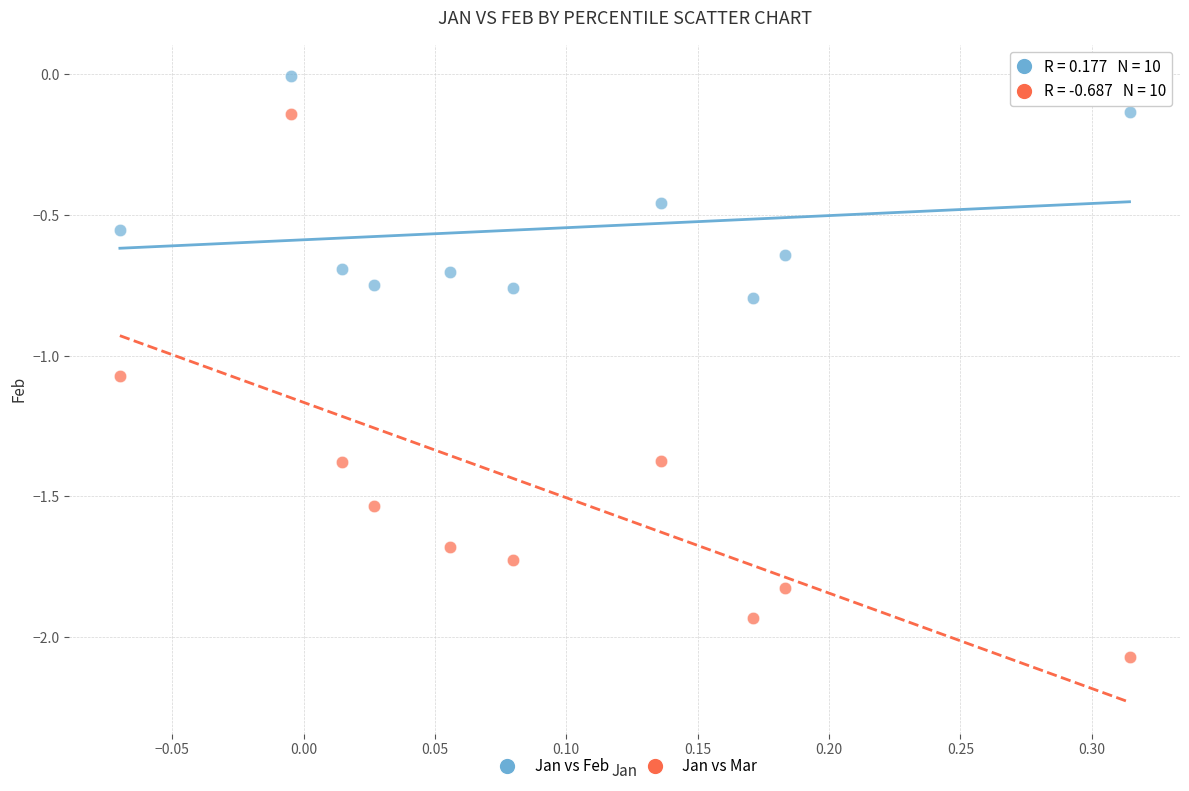

Which series has the largest Y range (max minus min)?

Jan vs Mar